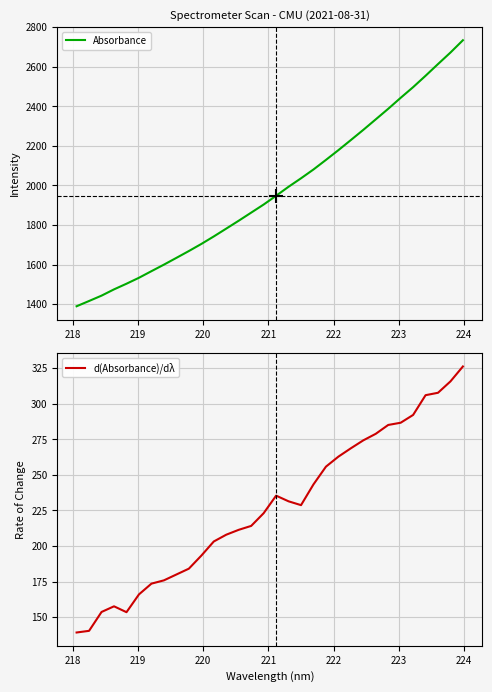

At how many categories does at least one series exceed 2712?

1